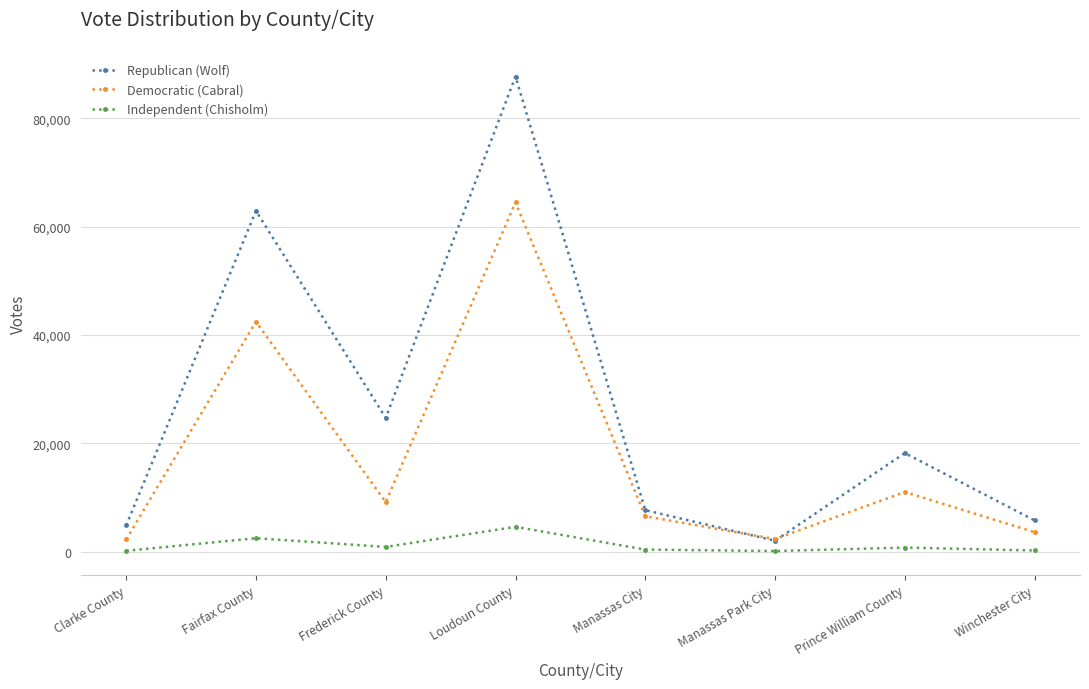

Does the chart display data point markers on the line(s)?

Yes